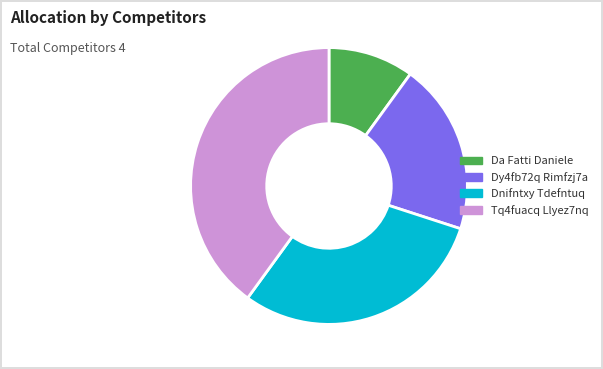

Is it true that Da Fatti Daniele is 10% of the pie?

True